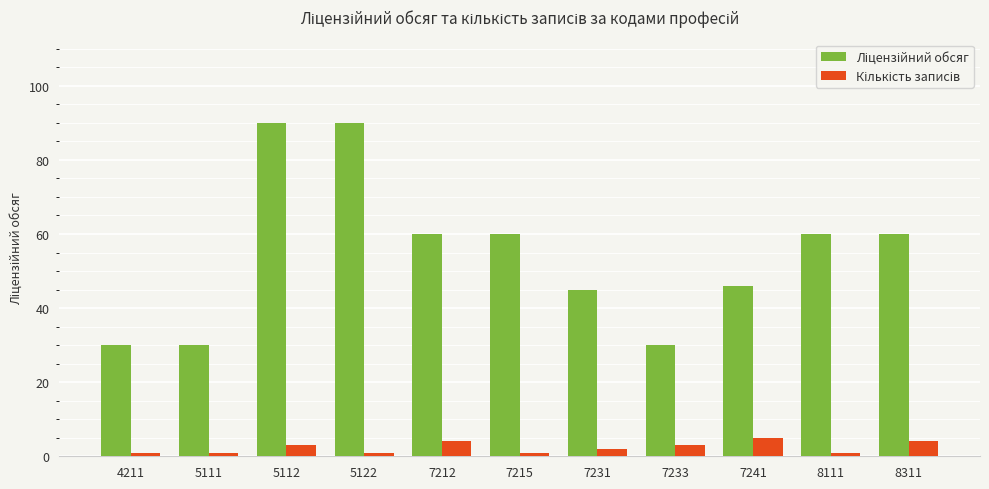

What is the greatest value displayed?

90